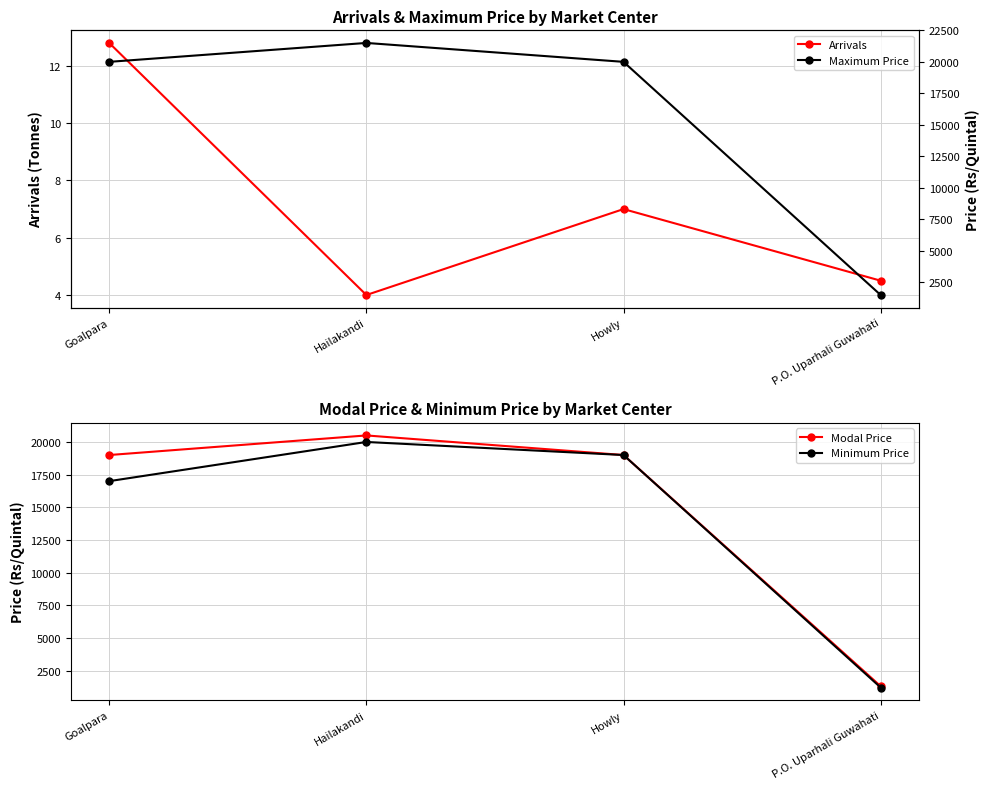

In Modal Price, how many points are higher than both neighbors (excluding endpoints)?

1